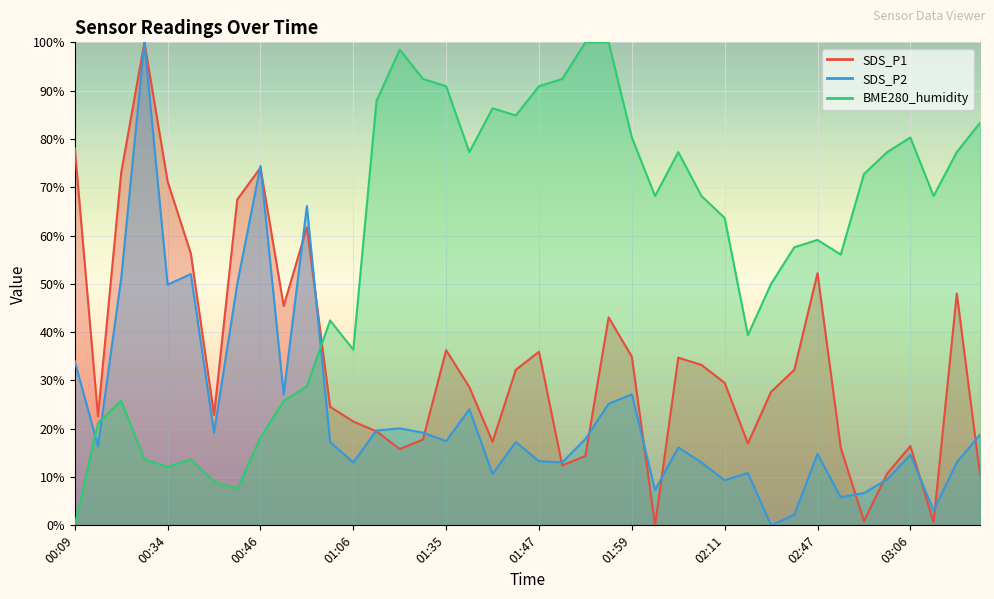

What is the sum of the BME280_humidity values at 01:41 and 00:34?

98.5